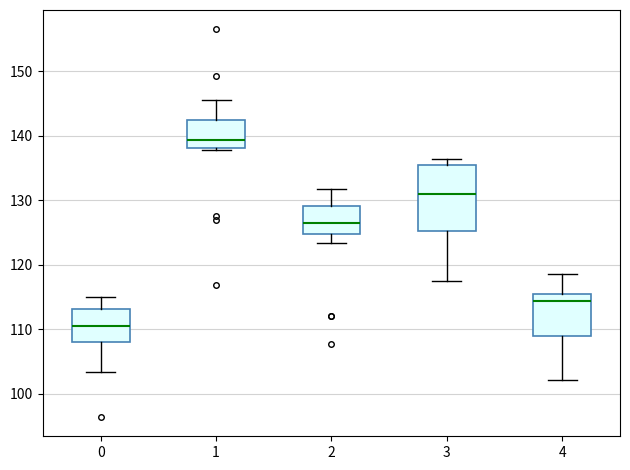

Which box has the lowest median line?

0